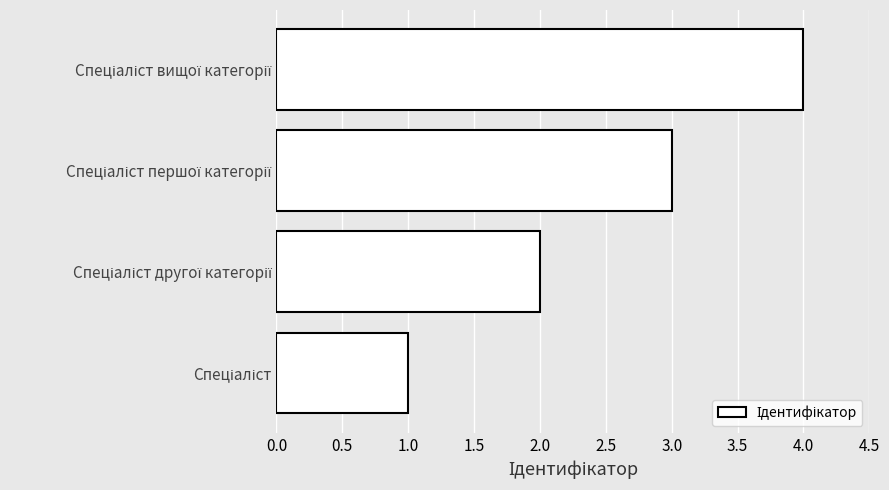

What is the minimum value shown in the chart?

1